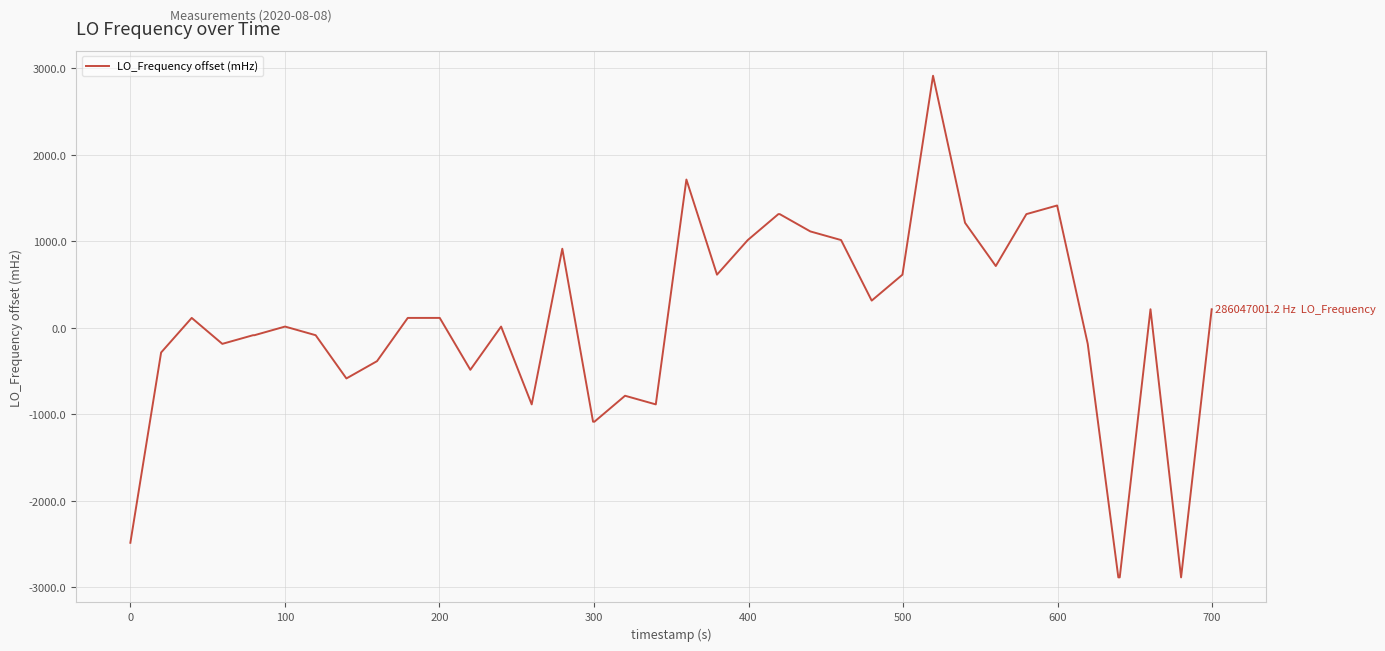

How many lines are shown in the chart?

1